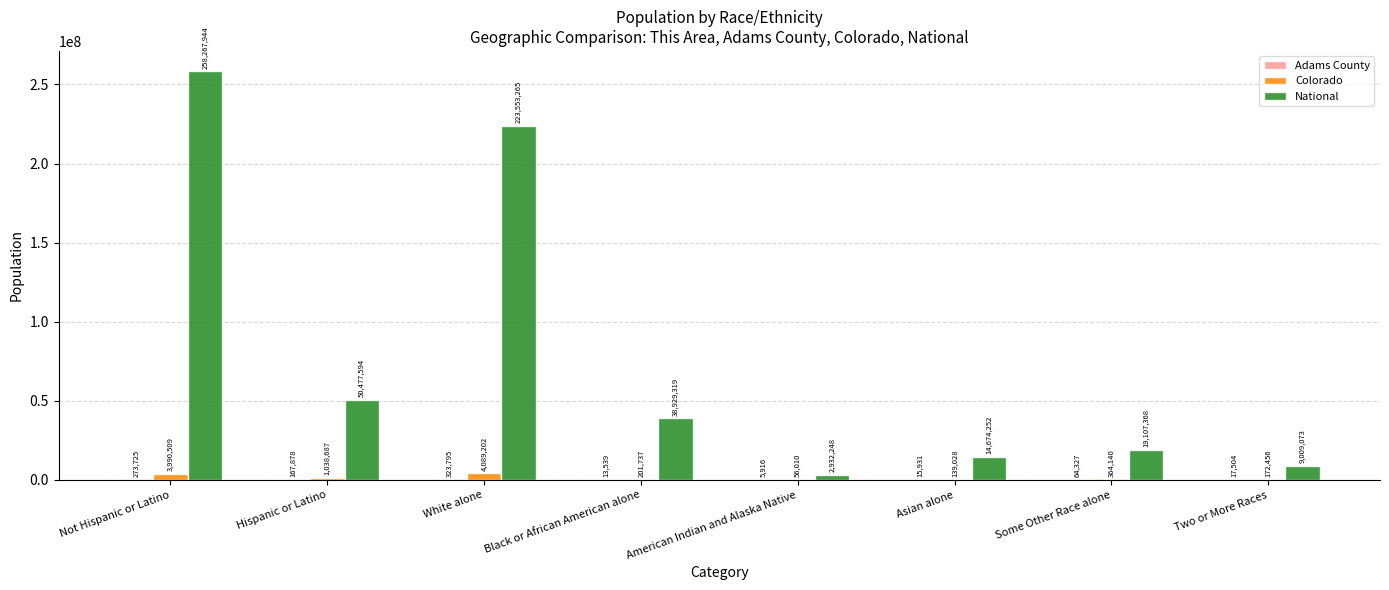

What is the maximum value for Colorado?

4089202